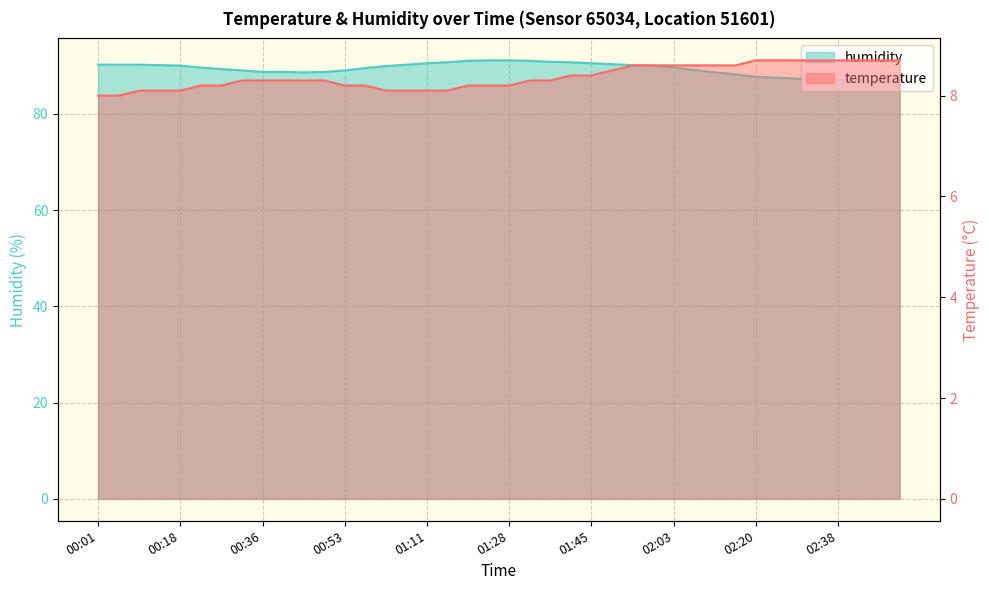

Reading left to right, extract all data points from this chart.

temperature: 8.0	8.0	8.1	8.1	8.1	8.2	8.2	8.3	8.3	8.3	8.3	8.3	8.2	8.2	8.1	8.1	8.1	8.1	8.2	8.2	8.2	8.3	8.3	8.4	8.4	8.5	8.6	8.6	8.6	8.6	8.6	8.6	8.7	8.7	8.7	8.7	8.7	8.7	8.7	8.7
humidity: 90.2	90.2	90.2	90.1	90.0	89.6	89.3	89.0	88.7	88.7	88.6	88.7	89.0	89.5	89.9	90.2	90.5	90.7	91.0	91.1	91.1	91.0	90.8	90.7	90.5	90.3	90.1	90.0	89.6	89.1	88.6	88.2	87.7	87.5	87.3	87.2	87.0	87.0	86.8	86.6